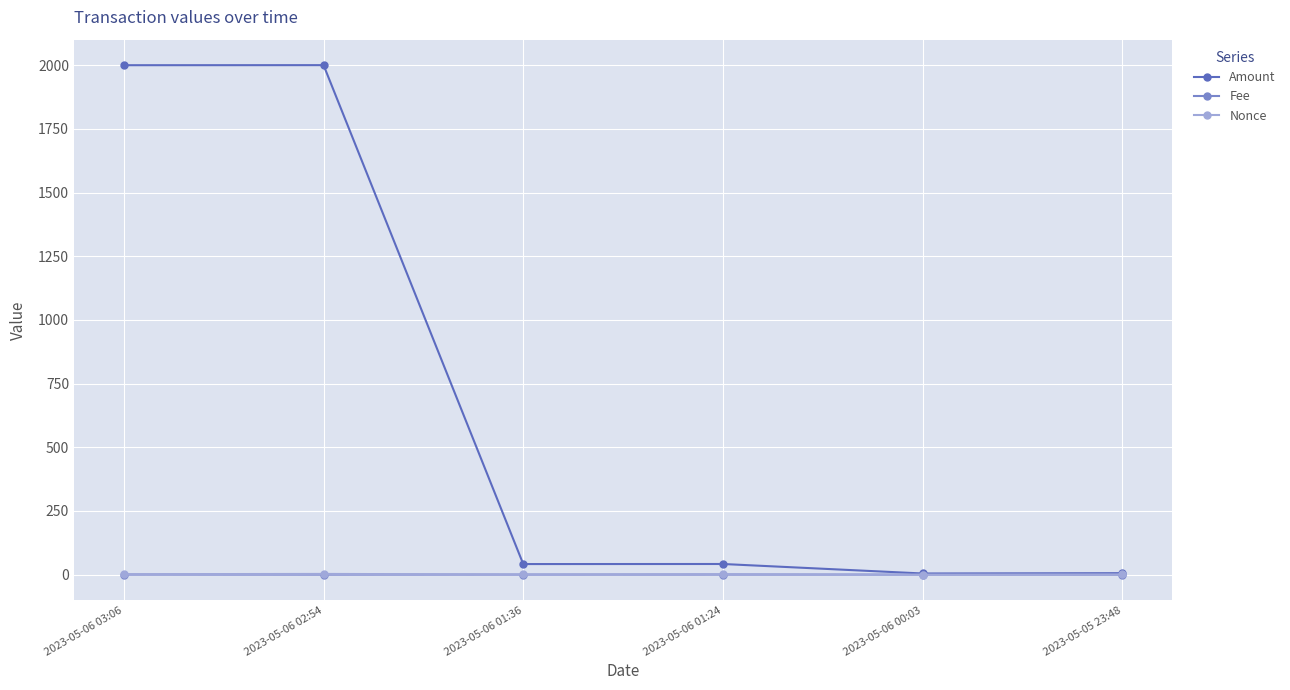

Which series has the largest range (max minus min)?

Amount